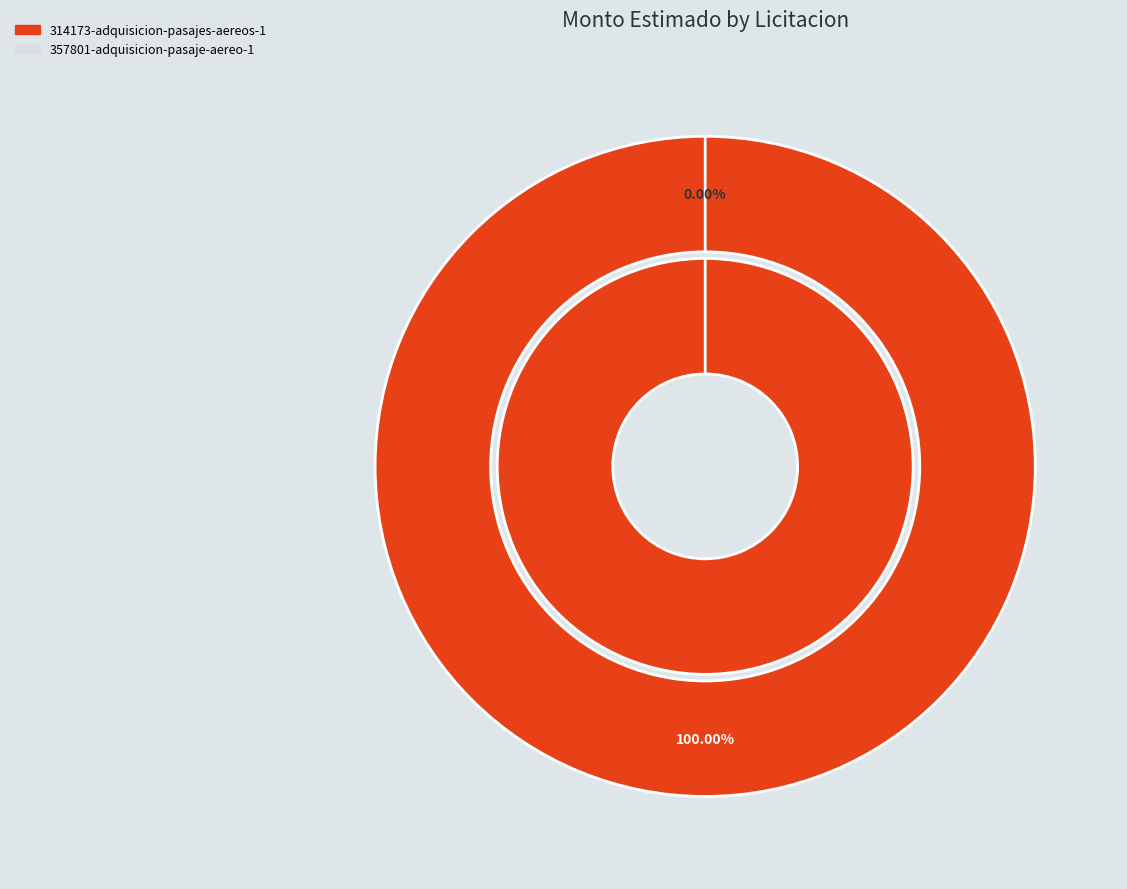

Which has a higher value, 314173-adquisicion-pasajes-aereos-1 or 357801-adquisicion-pasaje-aereo-1?

314173-adquisicion-pasajes-aereos-1